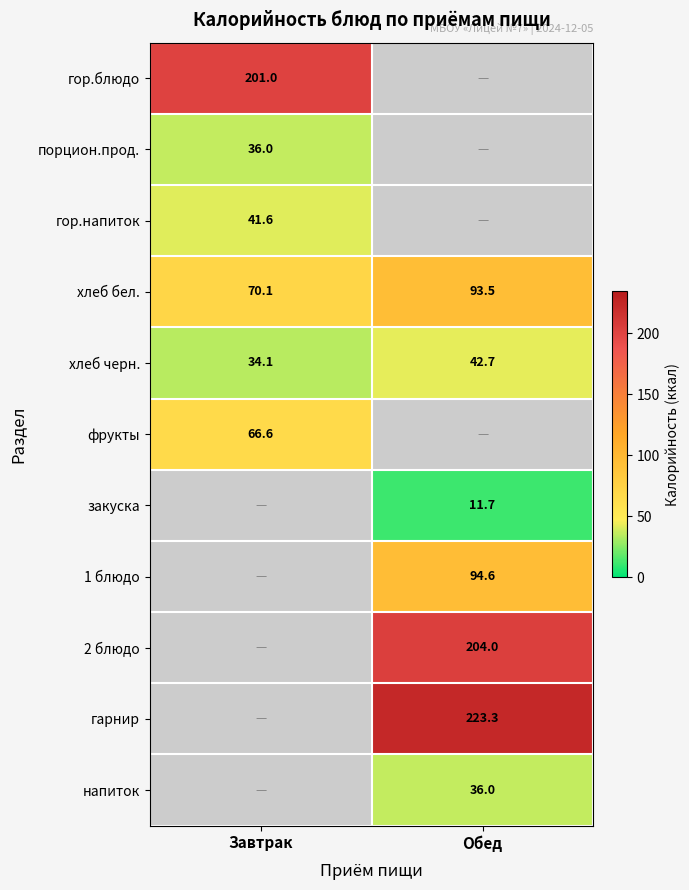

What is the sum of the хлеб бел. values at Завтрак and Обед?

163.6